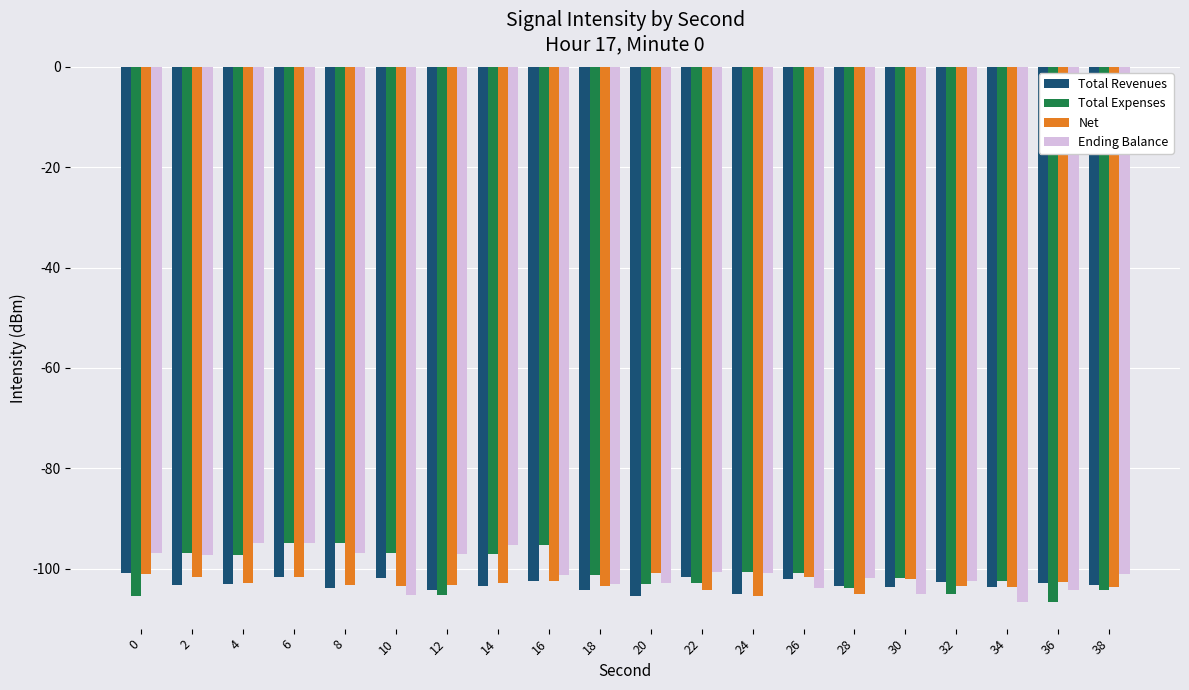

What is the difference between the maximum and minimum values in the Total Expenses series?

11.7